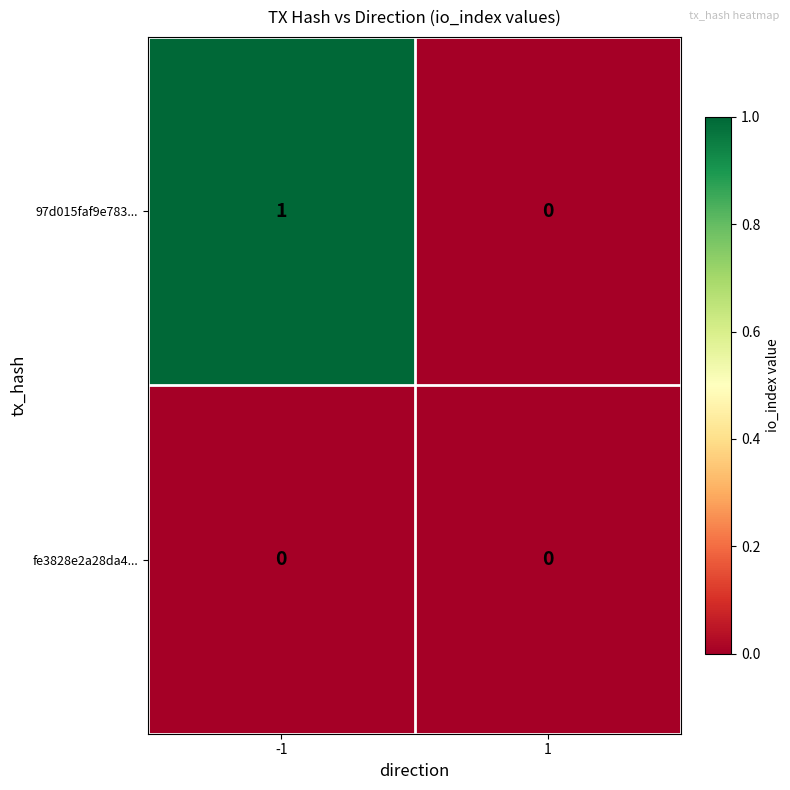

Rank the series by their maximum value, from highest to lowest.

97d015faf9e783..., fe3828e2a28da4...